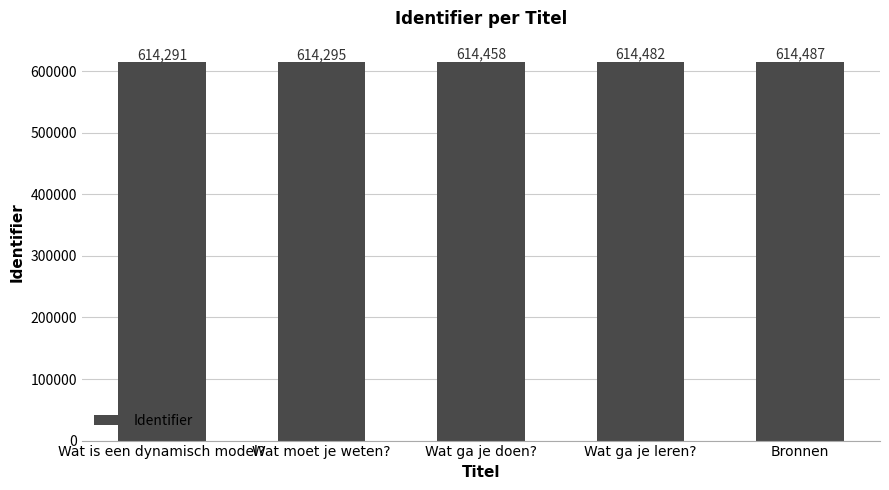

What value does the data have at Wat ga je leren??

614482